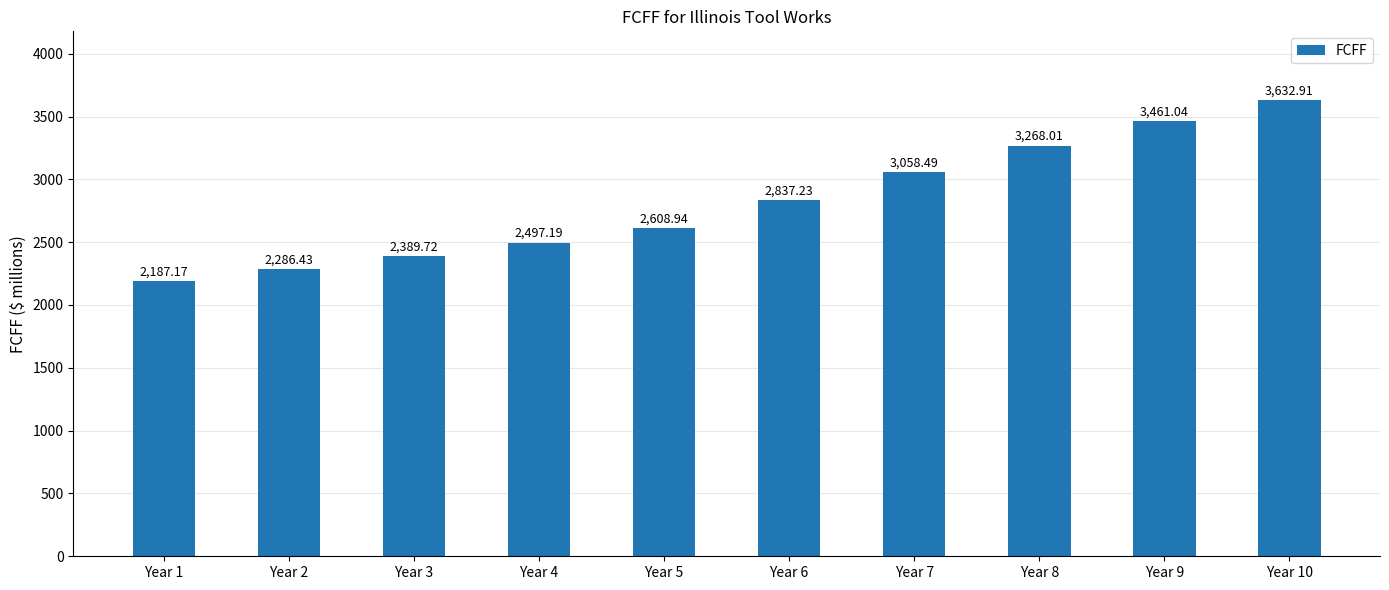

How many bars are there in total?

10